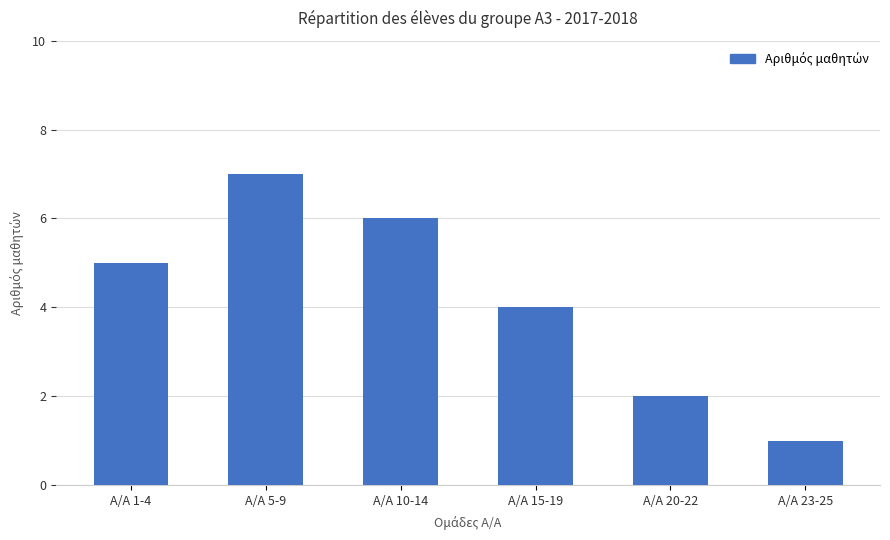

What is the greatest value displayed?

7